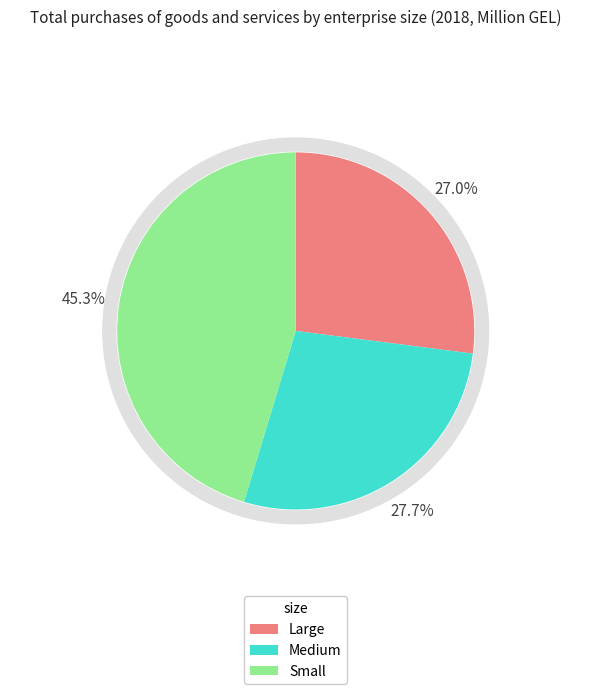

To the nearest percent, what percentage of the pie is Medium?

28%